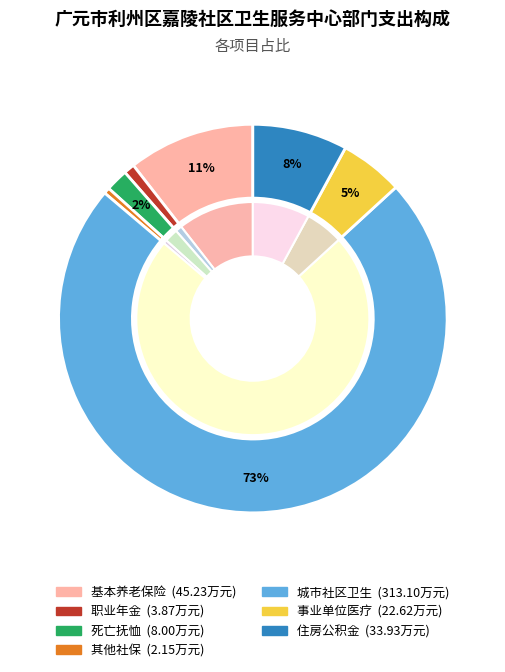

To the nearest percent, what is the average slice percentage?

14%